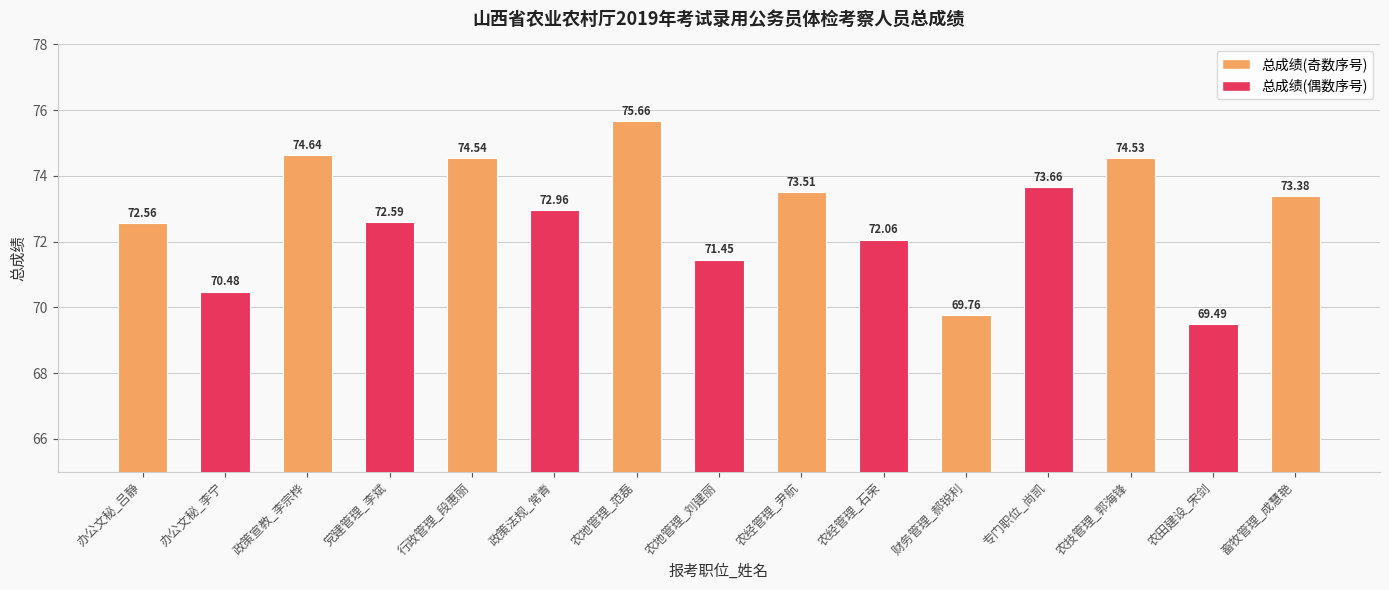

At which label does the data first exceed 72?

办公文秘_吕静